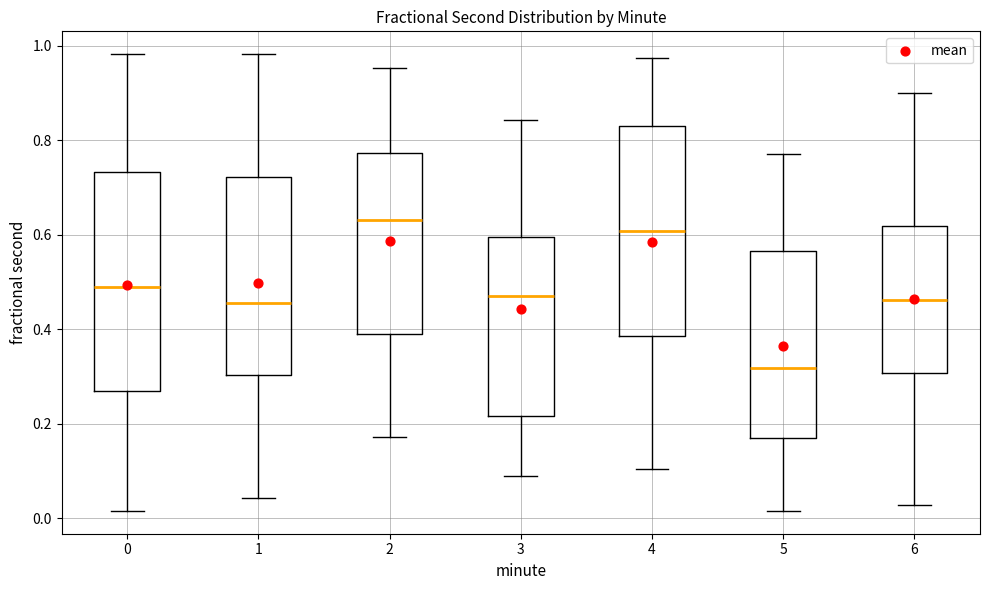

Reading left to right, transcribe this box plot: for each box, give where its median line is, the range the box spans, and where its two whiskers end, as read against the y-axis. The values are not printed on the chart, so give them approximately, as read against the axis.

0: median 0.50, box 0.26 to 0.74, whiskers 0.02 to 0.98
1: median 0.46, box 0.30 to 0.72, whiskers 0.04 to 0.98
2: median 0.64, box 0.38 to 0.78, whiskers 0.18 to 0.96
3: median 0.46, box 0.22 to 0.60, whiskers 0.08 to 0.84
4: median 0.60, box 0.38 to 0.84, whiskers 0.10 to 0.98
5: median 0.32, box 0.16 to 0.56, whiskers 0.02 to 0.78
6: median 0.46, box 0.30 to 0.62, whiskers 0.02 to 0.90